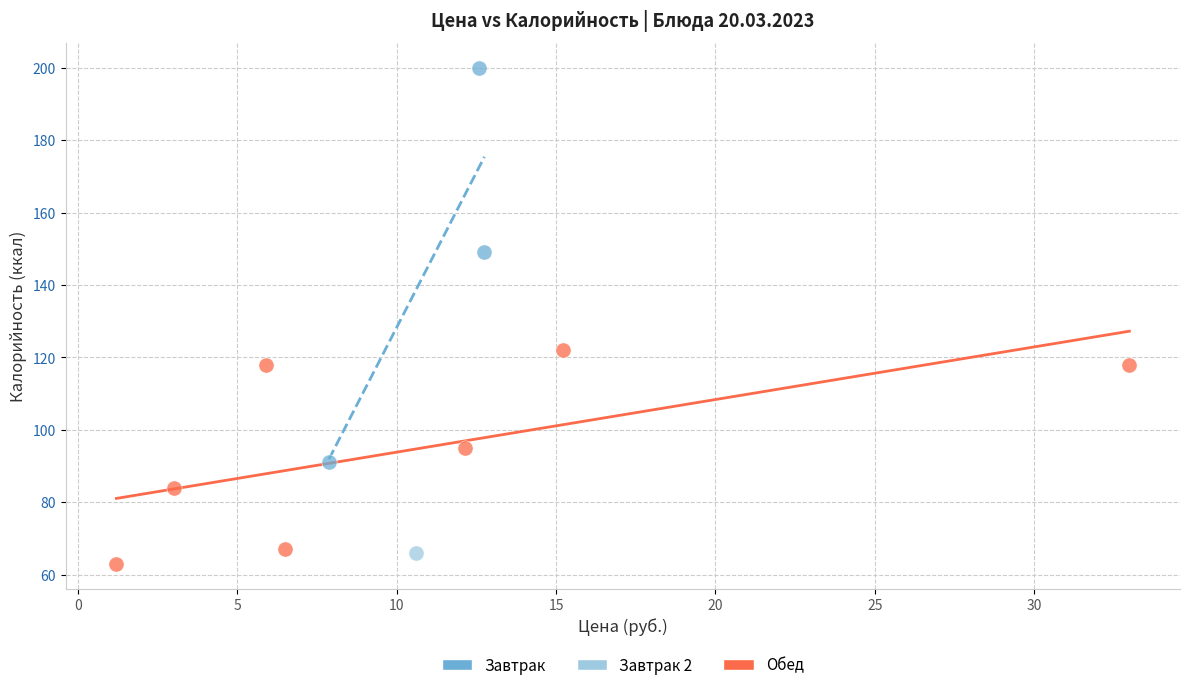

Which series contains the highest Y value?

Завтрак